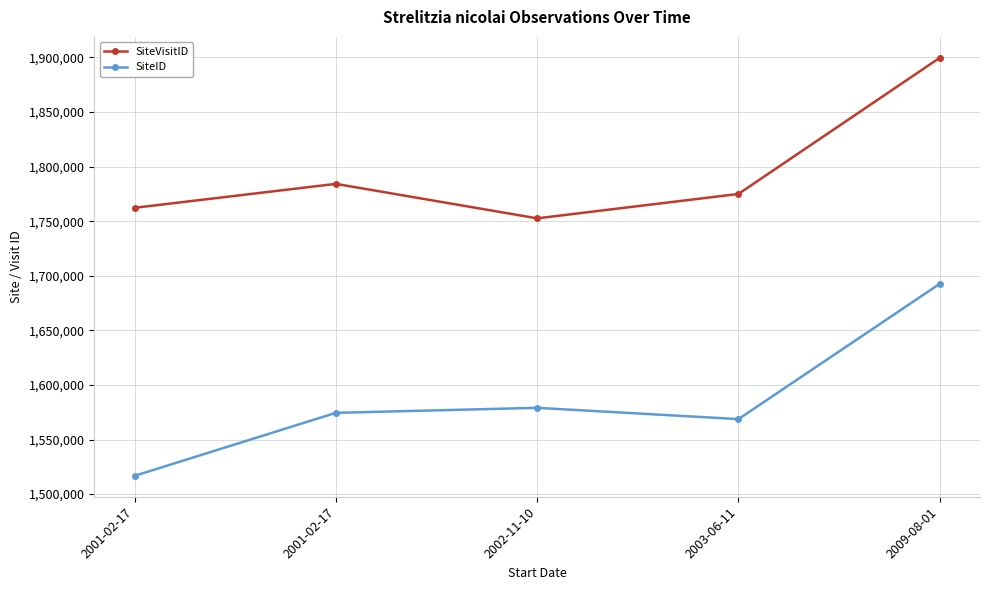

What is the difference between the maximum and minimum values in the SiteID series?

175917